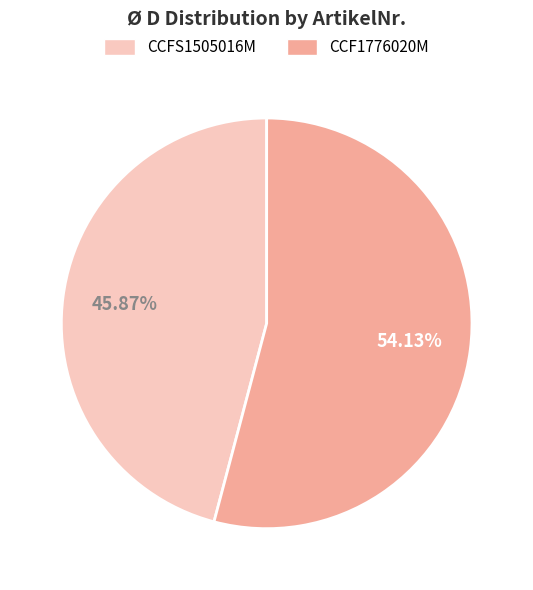

What percentage is NOT represented by CCF1776020M?

45.9%